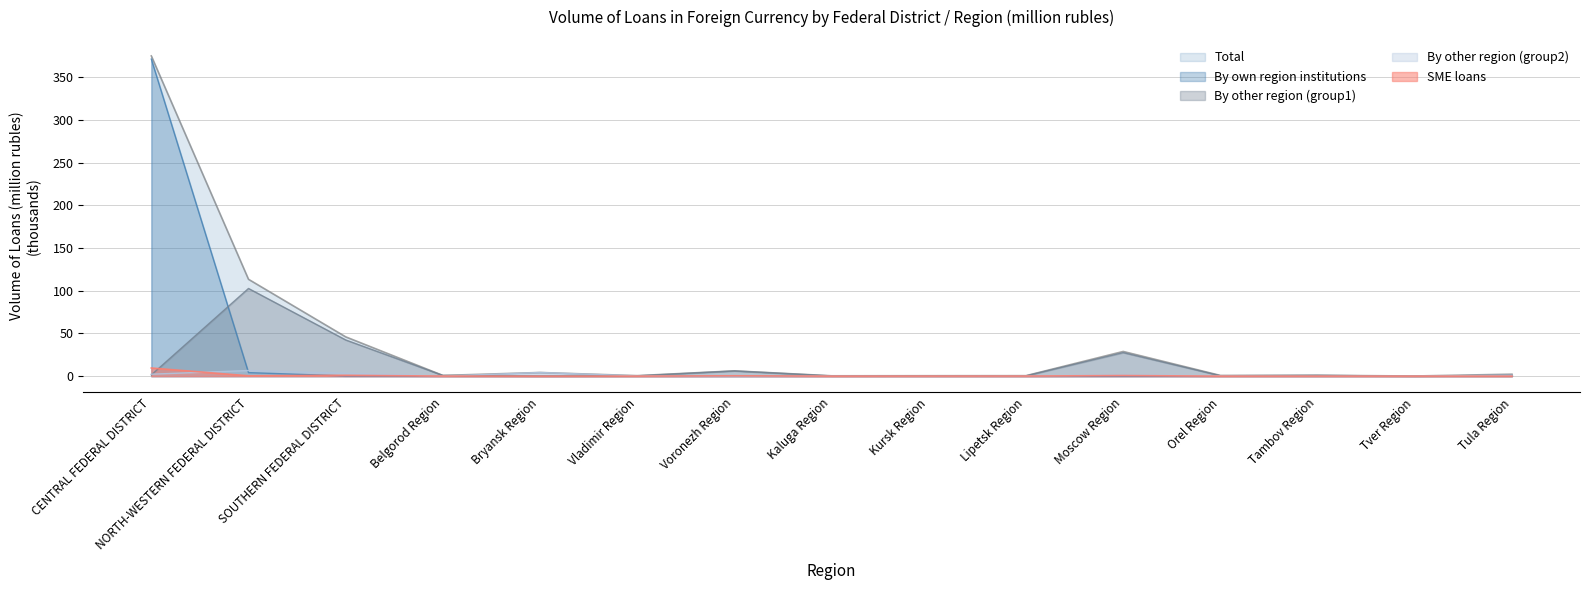

At how many categories does at least one series exceed 182?

1